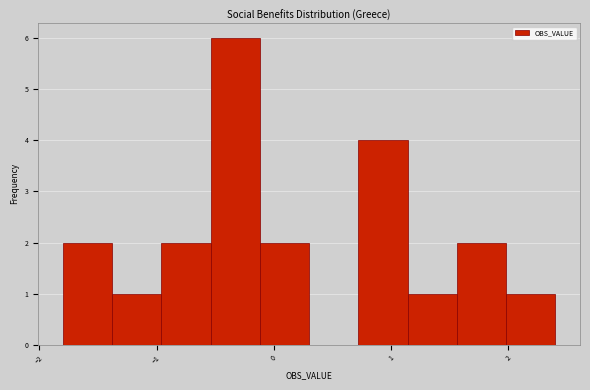

Which range on the x-axis has the tallest bar?

-0.5 to -0.1